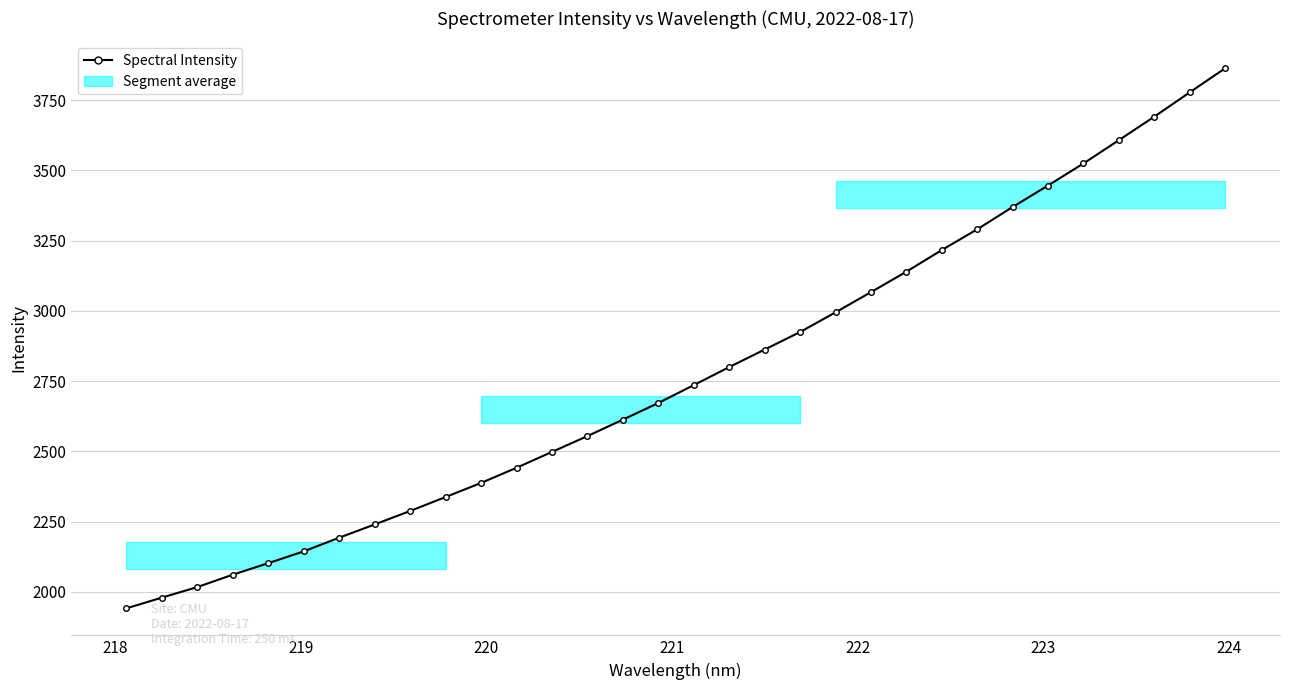

What is the average value?

2774.1